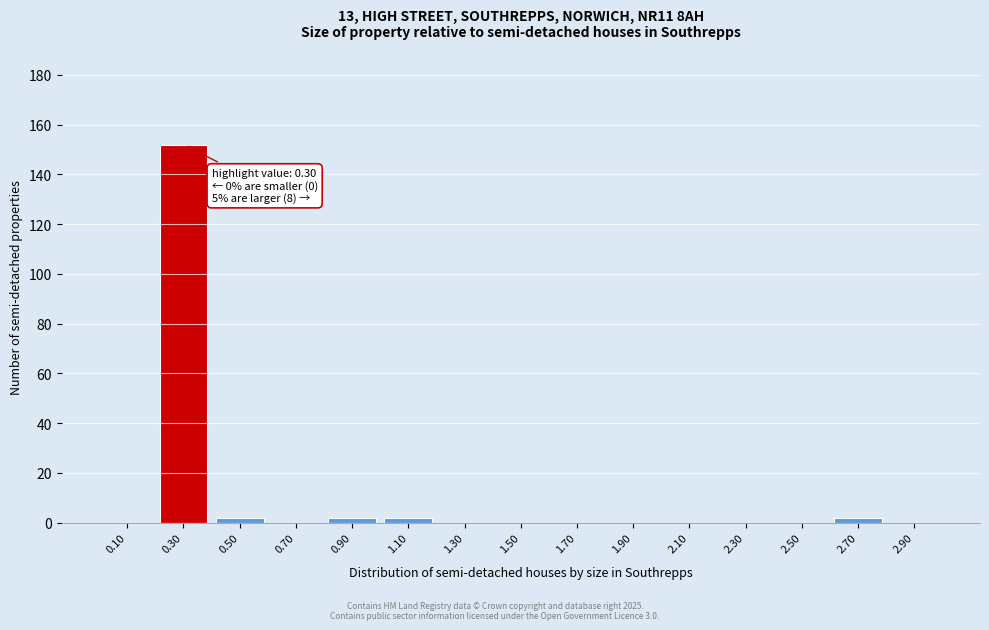

Reading left to right, list all the values displayed in this chart.

0.10=0	0.30=152	0.50=2	0.70=0	0.90=2	1.10=2	1.30=0	1.50=0	1.70=0	1.90=0	2.10=0	2.30=0	2.50=0	2.70=2	2.90=0